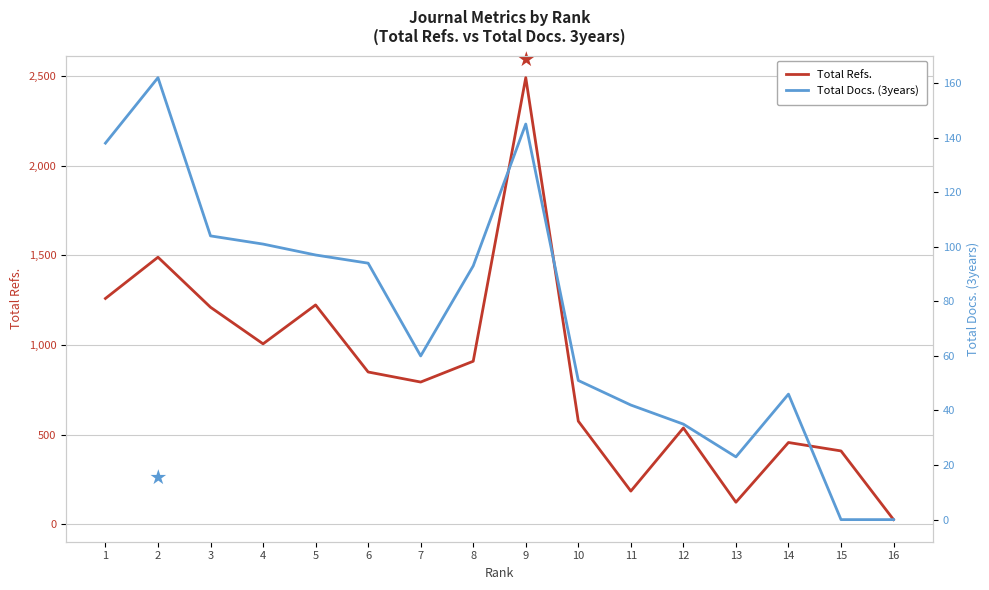

Does the chart have visible grid lines?

Yes